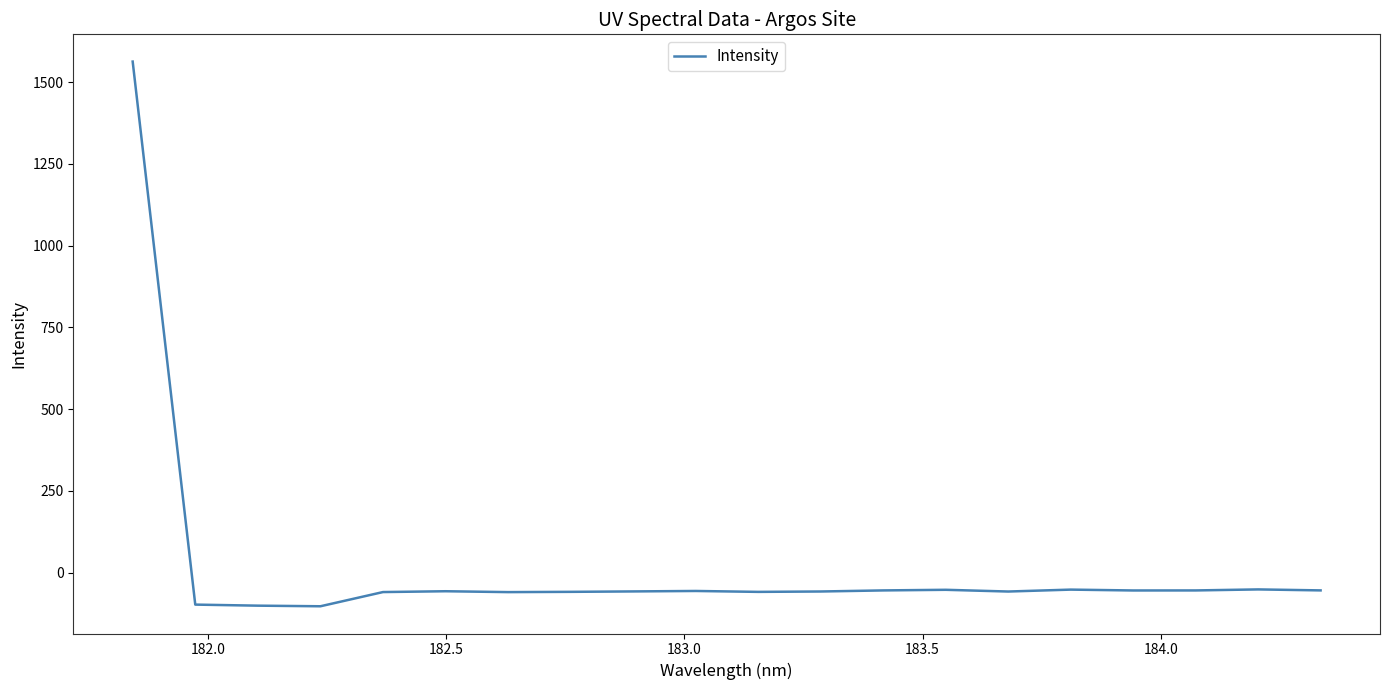

What is the difference between the maximum and minimum values?

1666.0